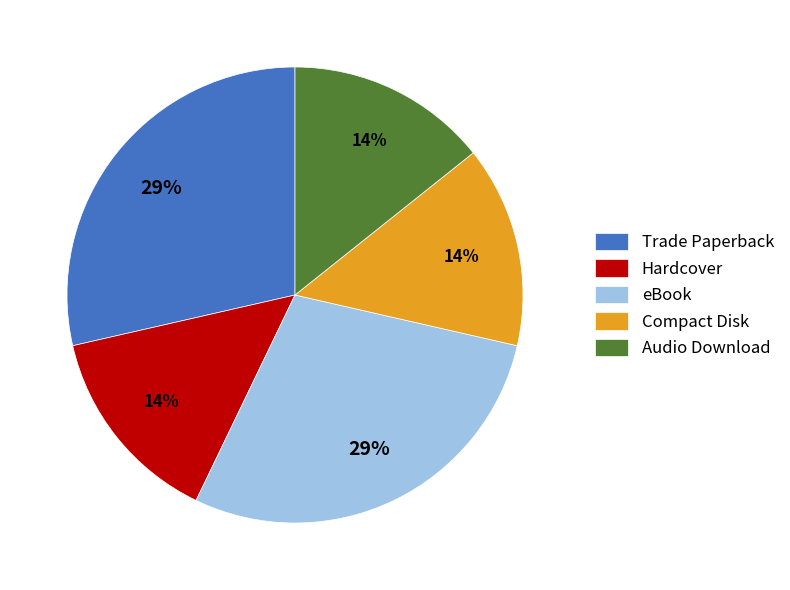

Approximately how many times larger is the value at Trade Paperback compared to eBook?

1.0